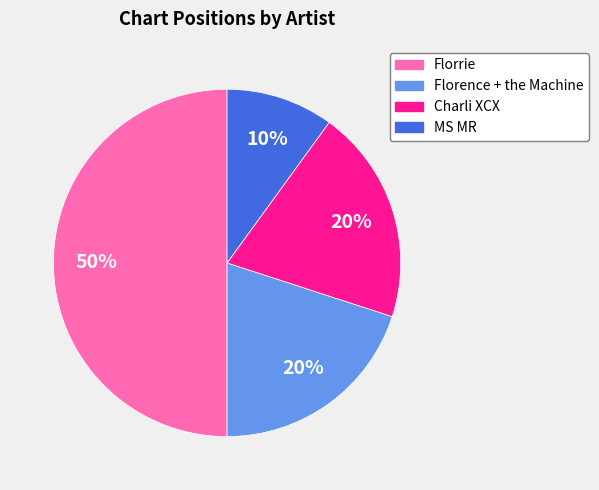

Is the sum of Florrie and Florence + the Machine greater than half?

Yes